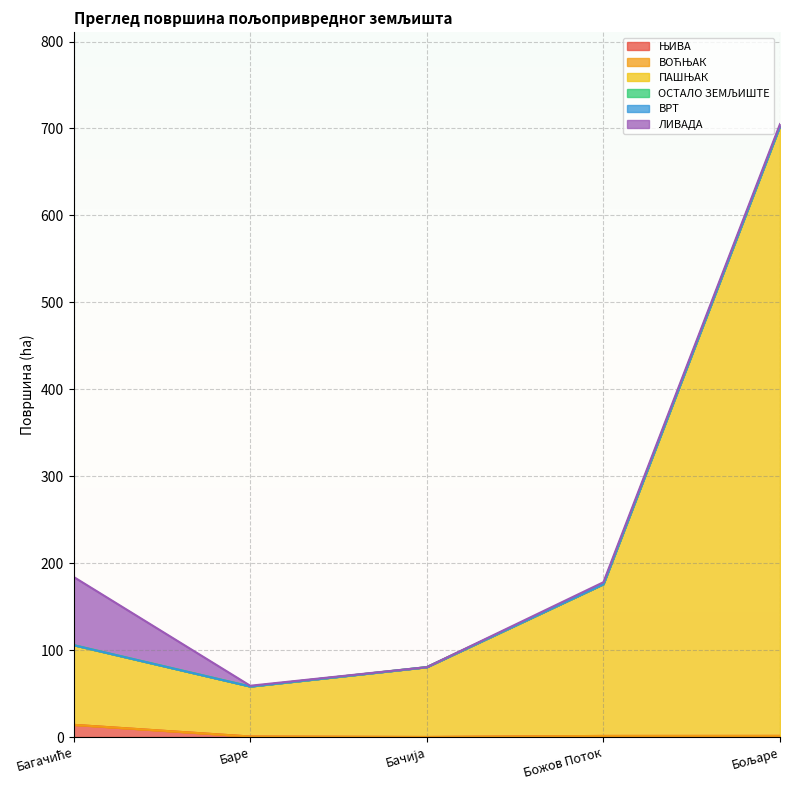

What is the difference between the second highest and second lowest values in the ЛИВАДА series?

0.7